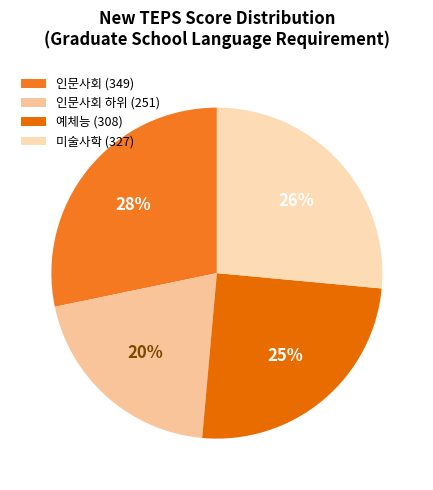

How many segments does this pie chart have?

4